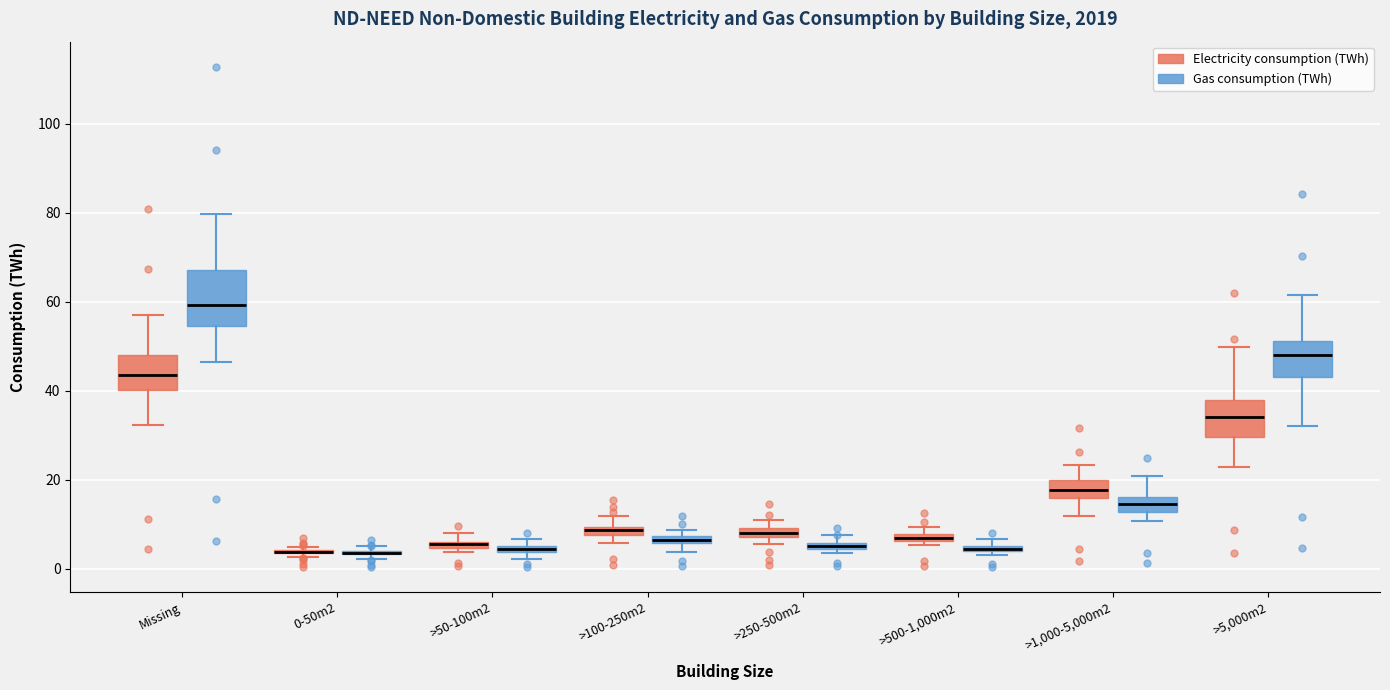

Which box is the tallest, from its lower edge to its upper edge?

Missing (Gas consumption (TWh))